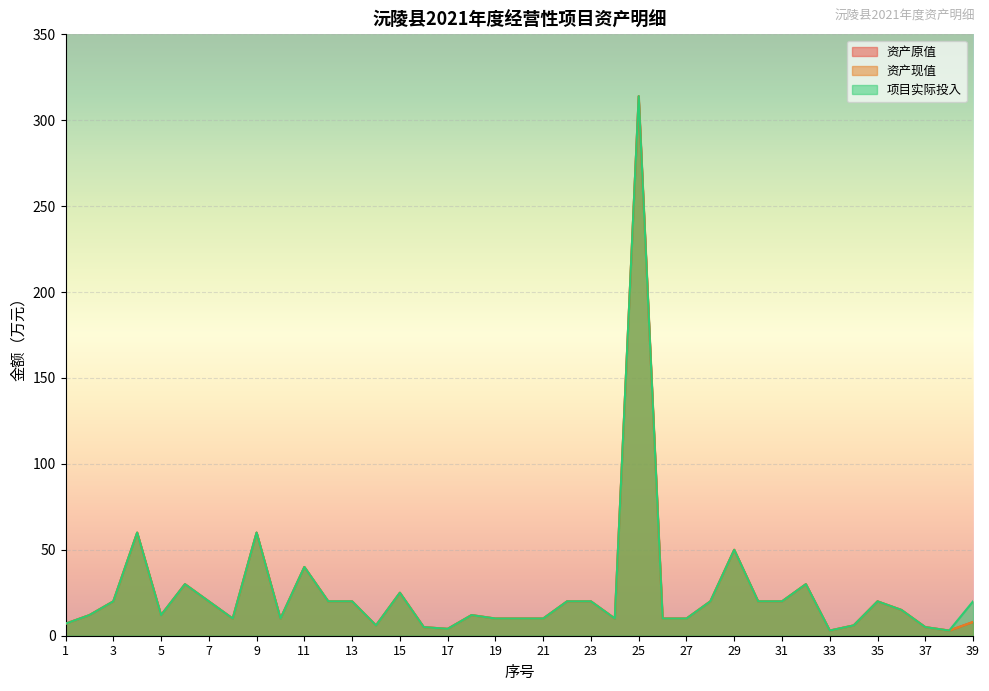

What are all the series names shown in the legend?

资产原值, 资产现值, 项目实际投入